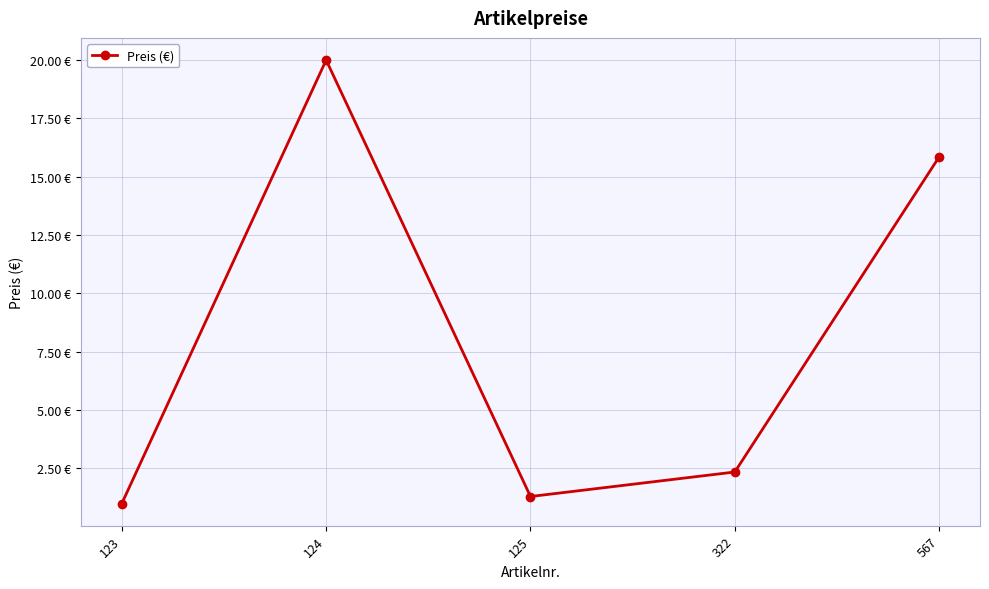

Rank the categories by value from highest to lowest.

124, 567, 322, 125, 123